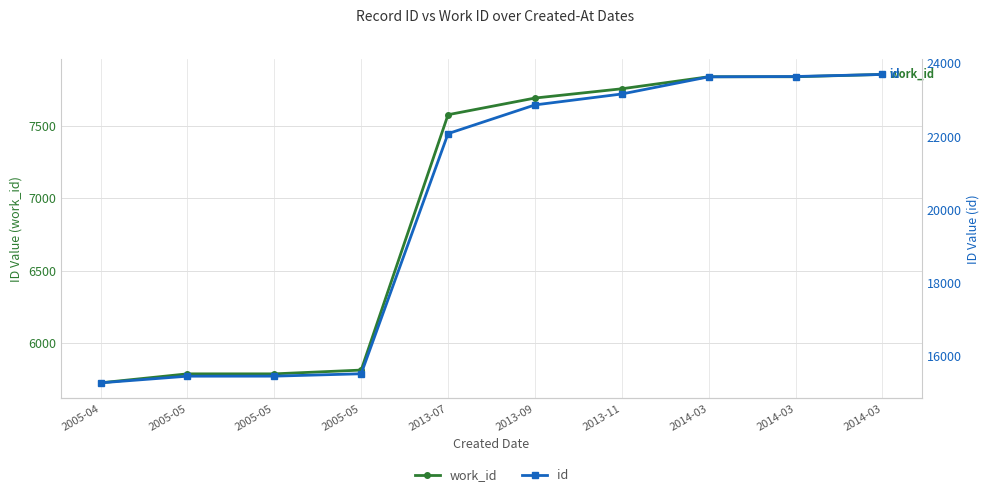

Rank the series by their maximum value, from lowest to highest.

work_id, id